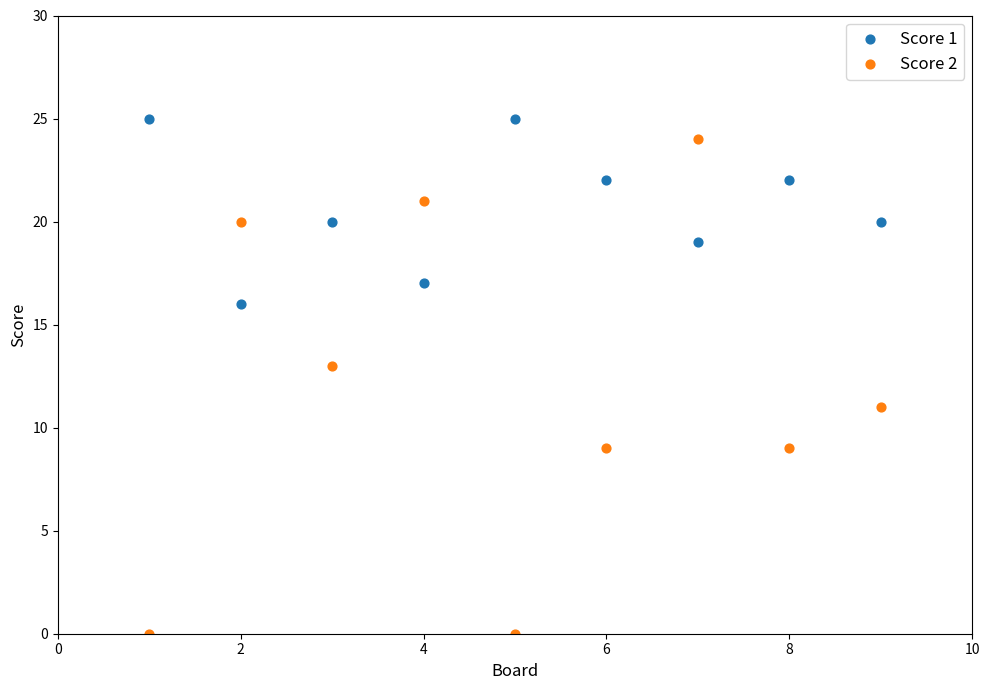

What is the X range (max minus min) for the scatter plot?

8